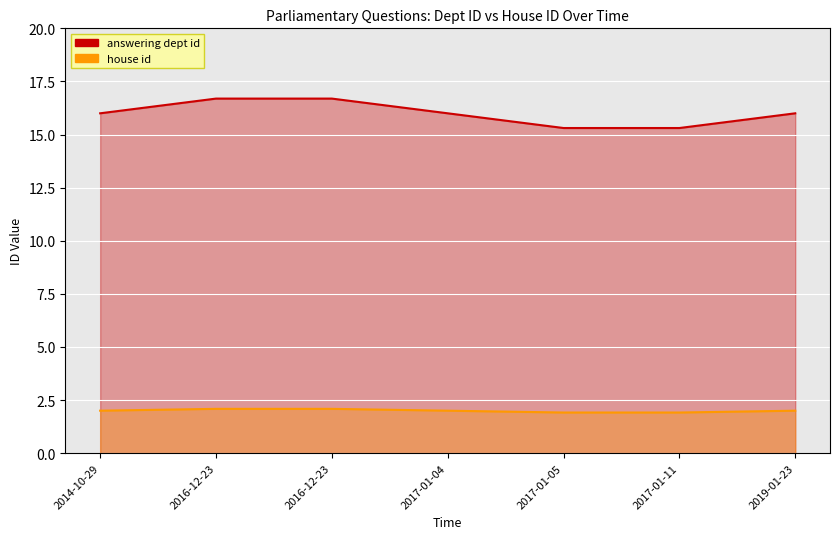

True or false: answering dept id and house id cross at least once.

False